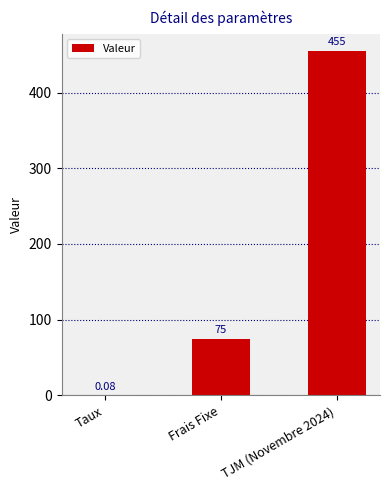

Which has a higher value, Taux or Frais Fixe?

Frais Fixe